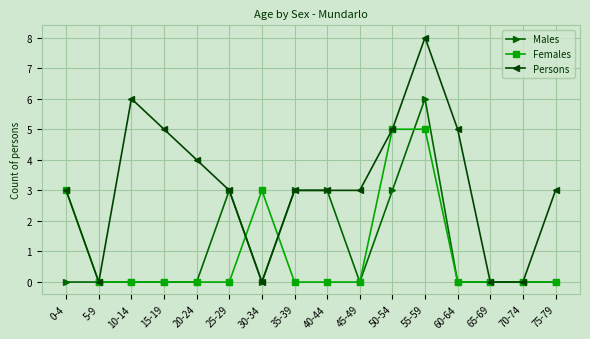

Count the Persons values in the range 3 to 5.

10